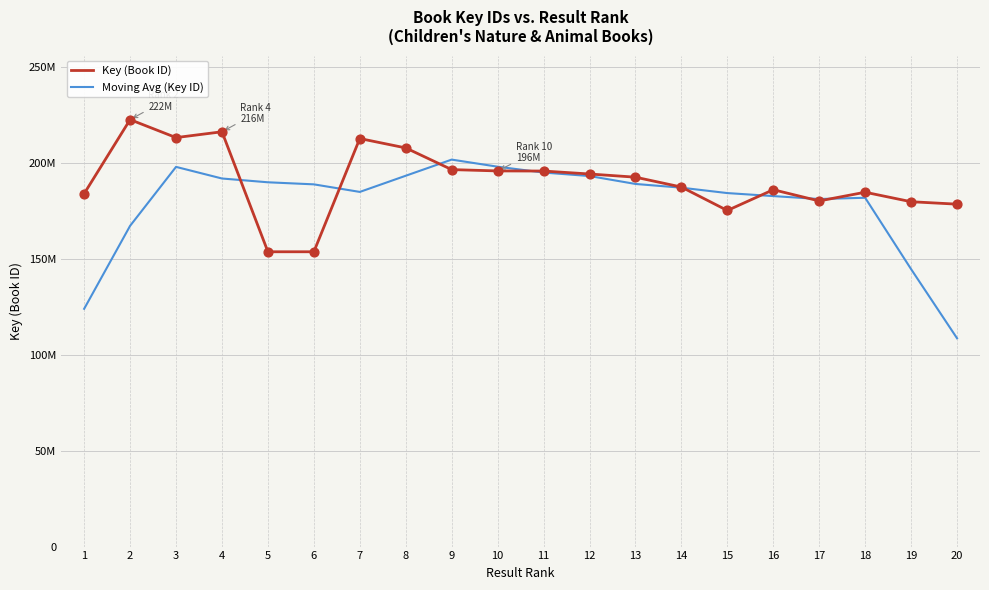

What are all the series names shown in the legend?

Key (Book ID), Moving Avg (Key ID)